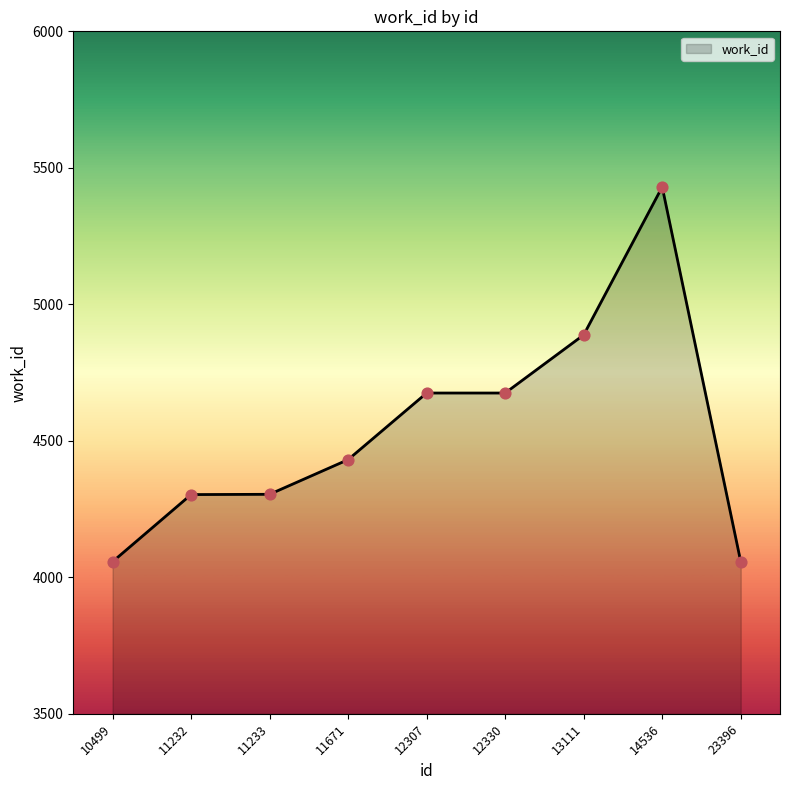

What is the ratio of the value at 12330 to the value at 14536?

0.9